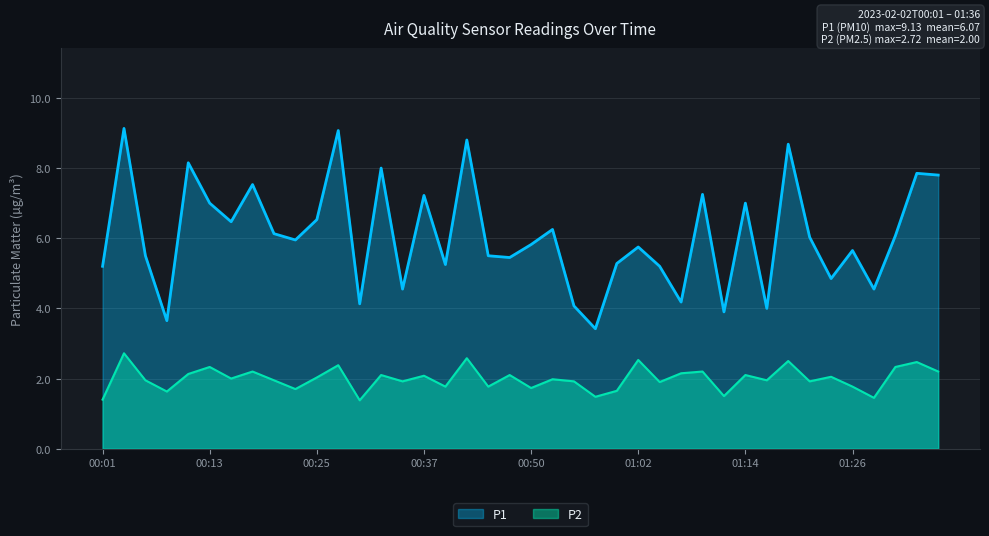

What is the difference between the P2 values at 00:52 and 00:40?

0.2